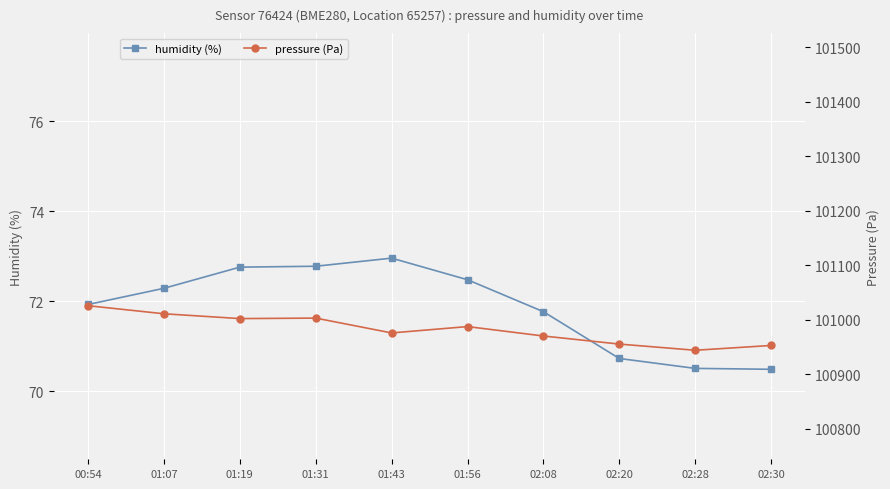

Is the value of humidity at 01:43 greater than the value of pressure at 00:54?

No